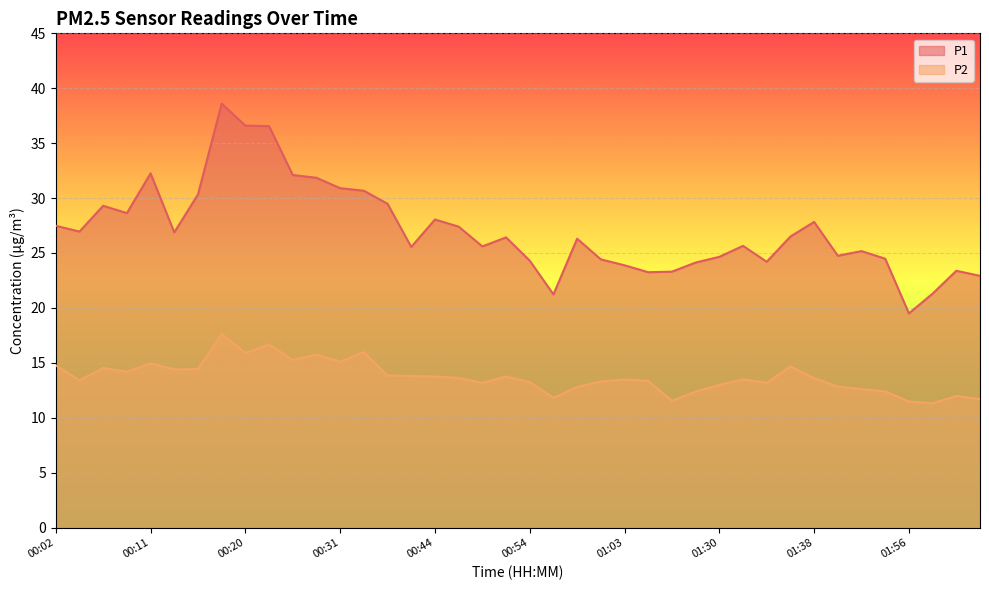

What are all the series names shown in the legend?

P1, P2